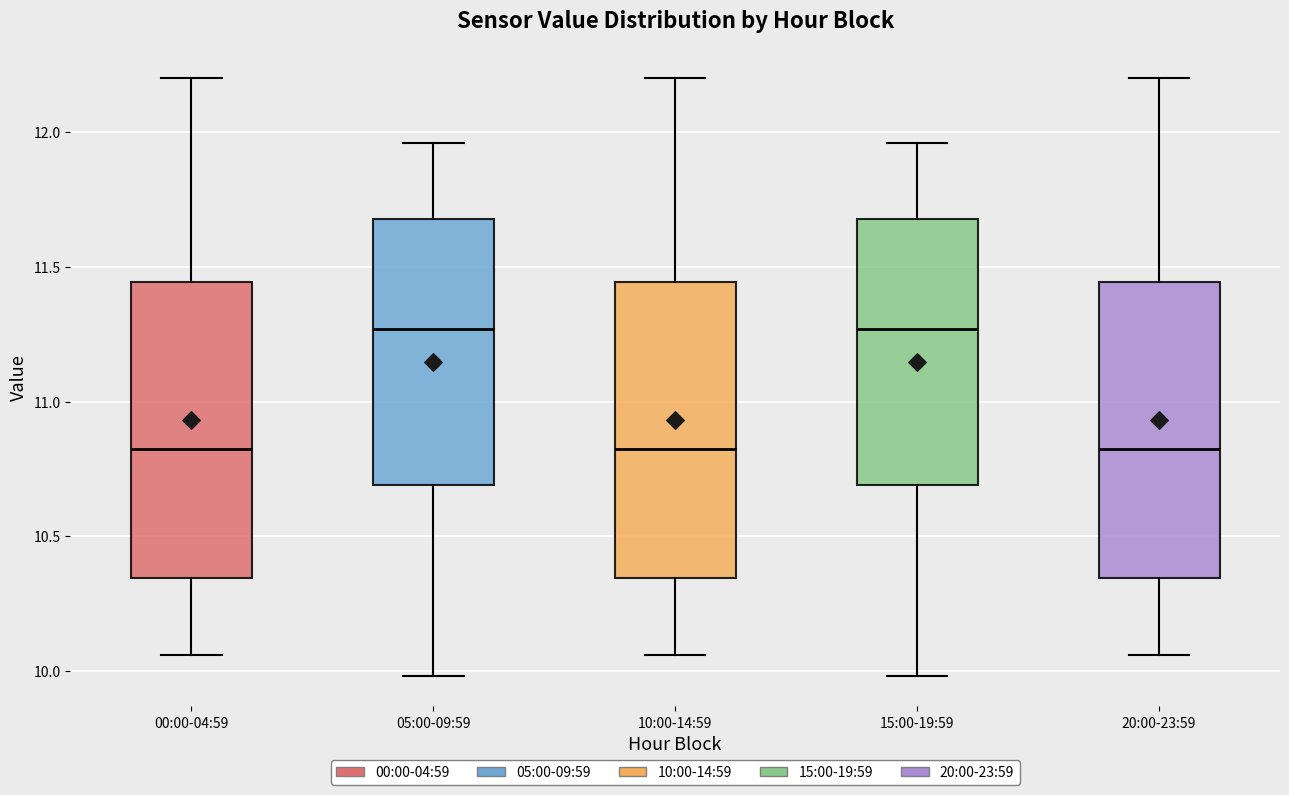

Where does the upper whisker of the box for 00:00-04:59 end on the y-axis? The values are not printed on the chart, so give them approximately, as read against the axis.

12.20